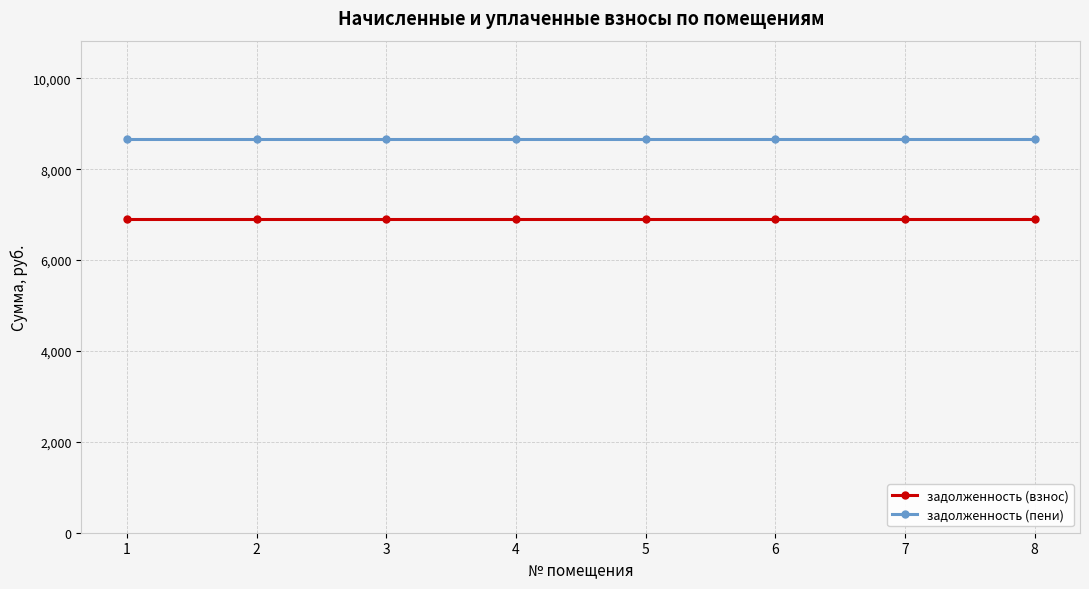

What is the spread (max minus min) of values at 6?

1749.6